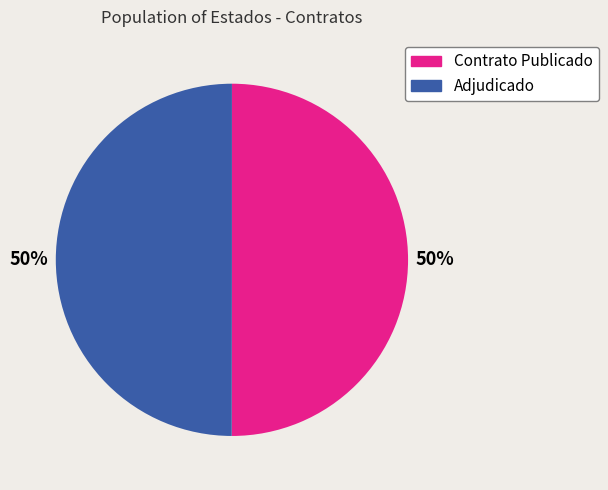

To the nearest percent, what is the average slice percentage?

50%